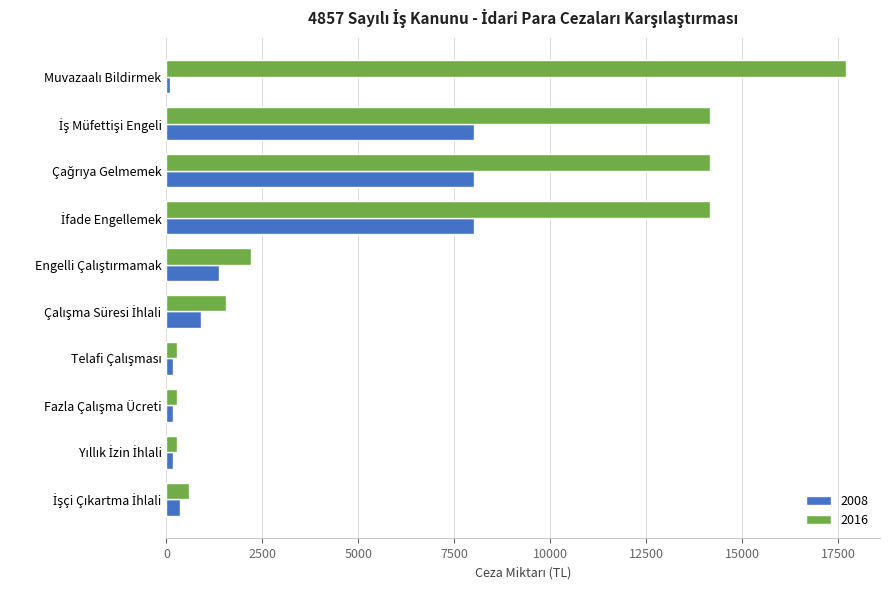

What is the difference between the second highest and second lowest values in the 2016 series?

13875